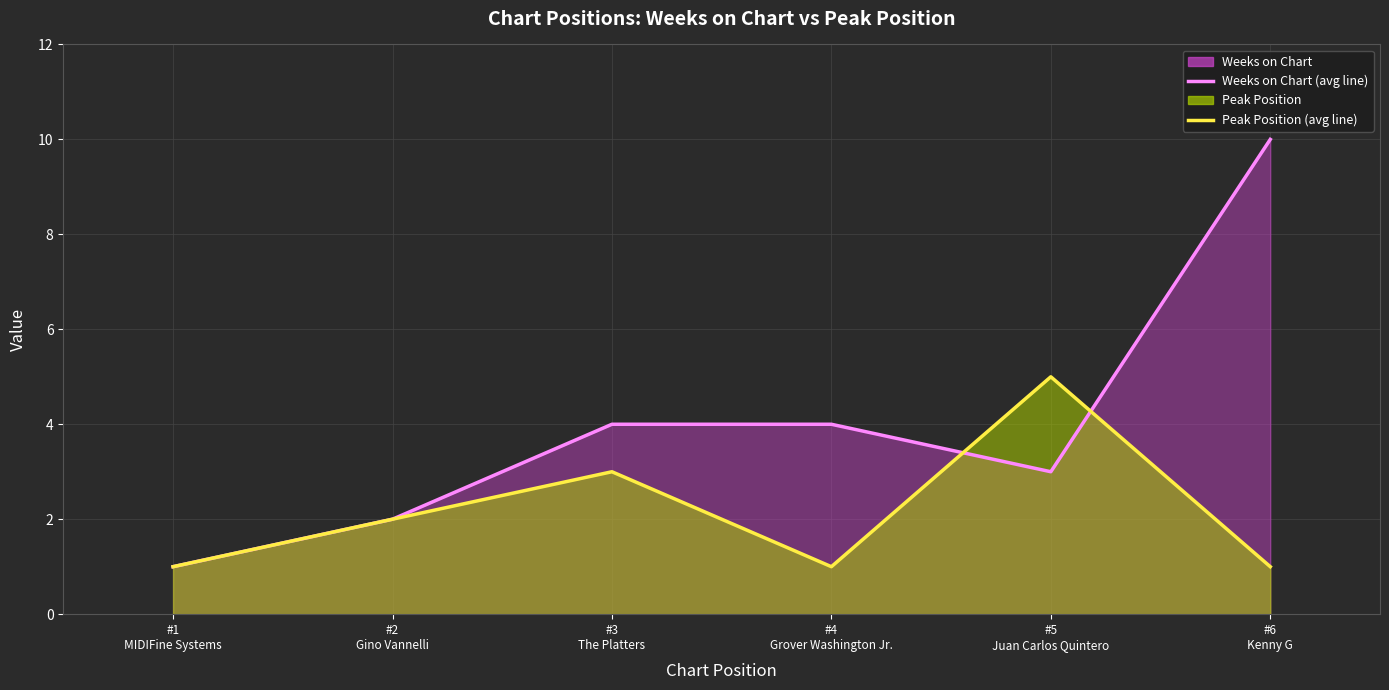

What is the lowest value of the Weeks on Chart (line) series?

1